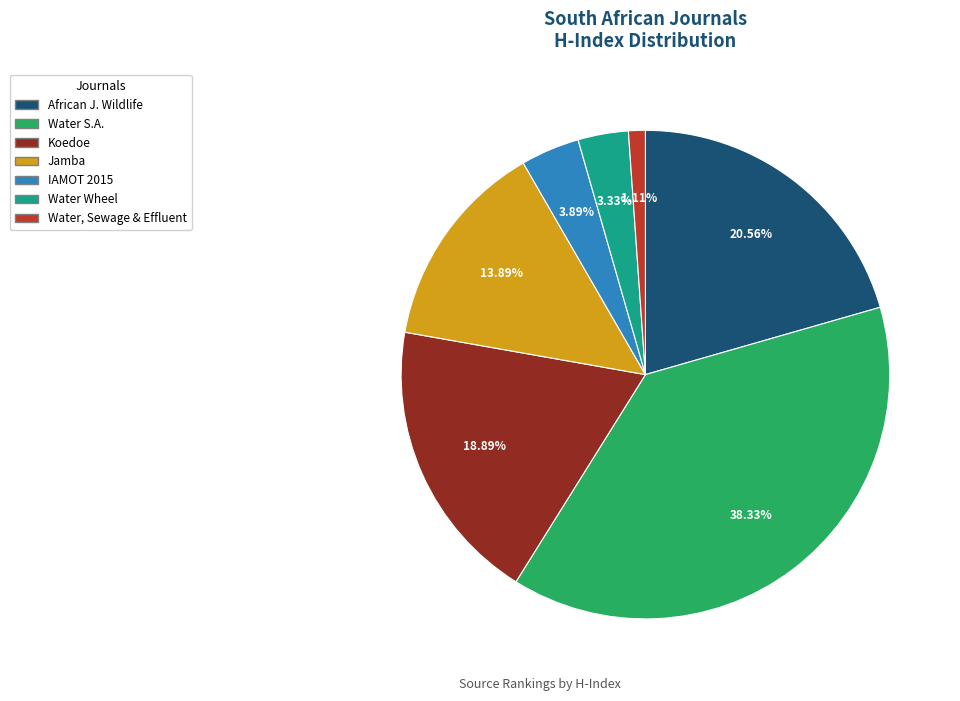

To the nearest percent, what is the average slice percentage?

14%